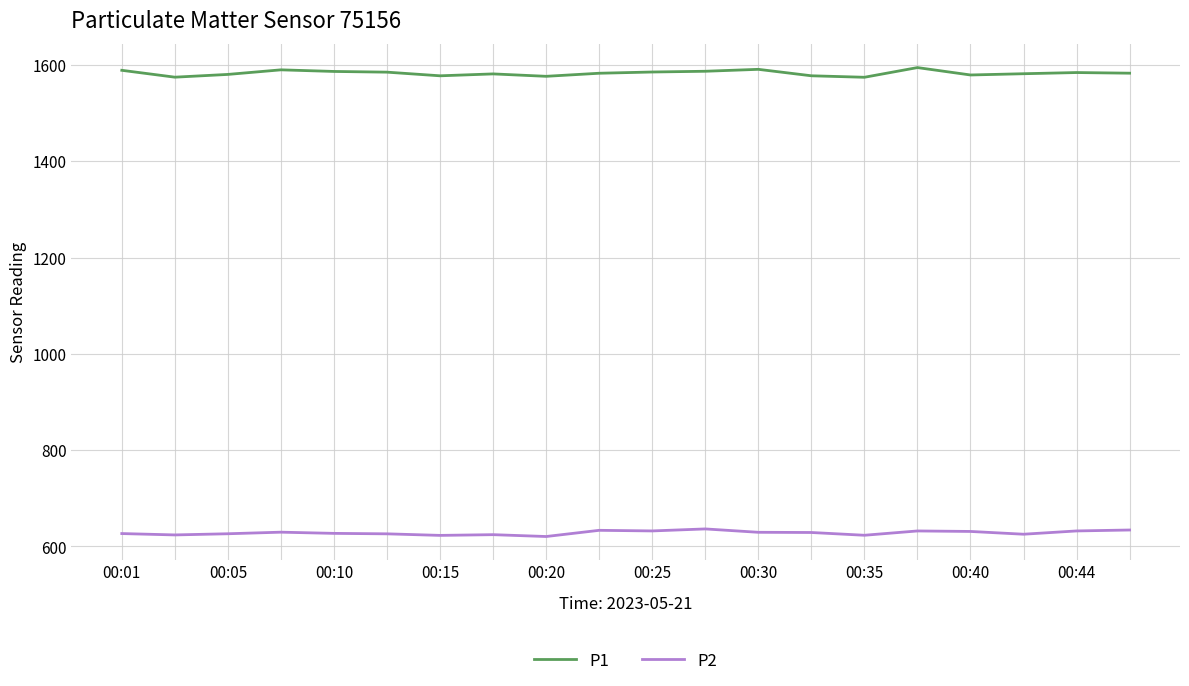

How many categories are shown in the chart?

20